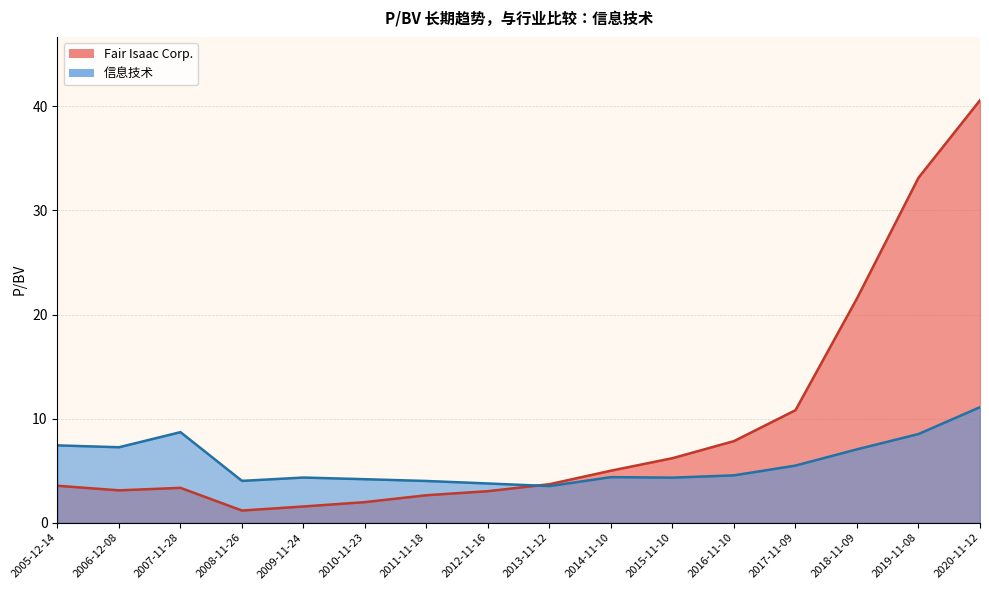

What is the average value of the Fair Isaac Corp. series?

9.3